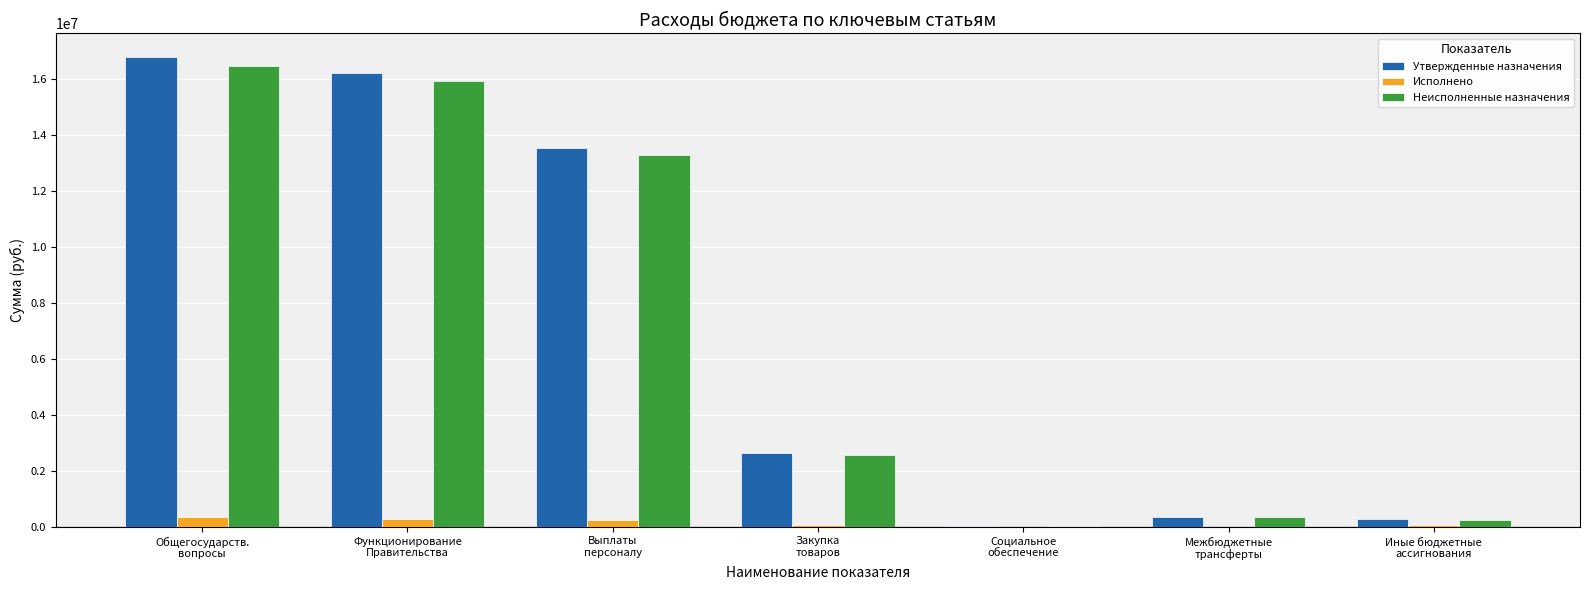

What is the maximum value shown in the chart?

16791170.0